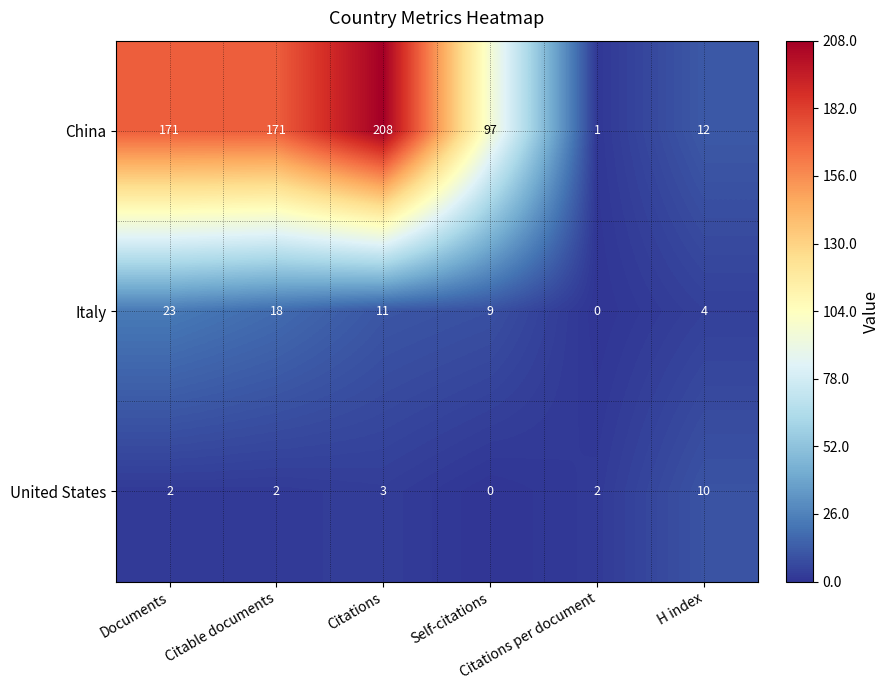

What is the difference between the maximum and second lowest values in the China series?

196